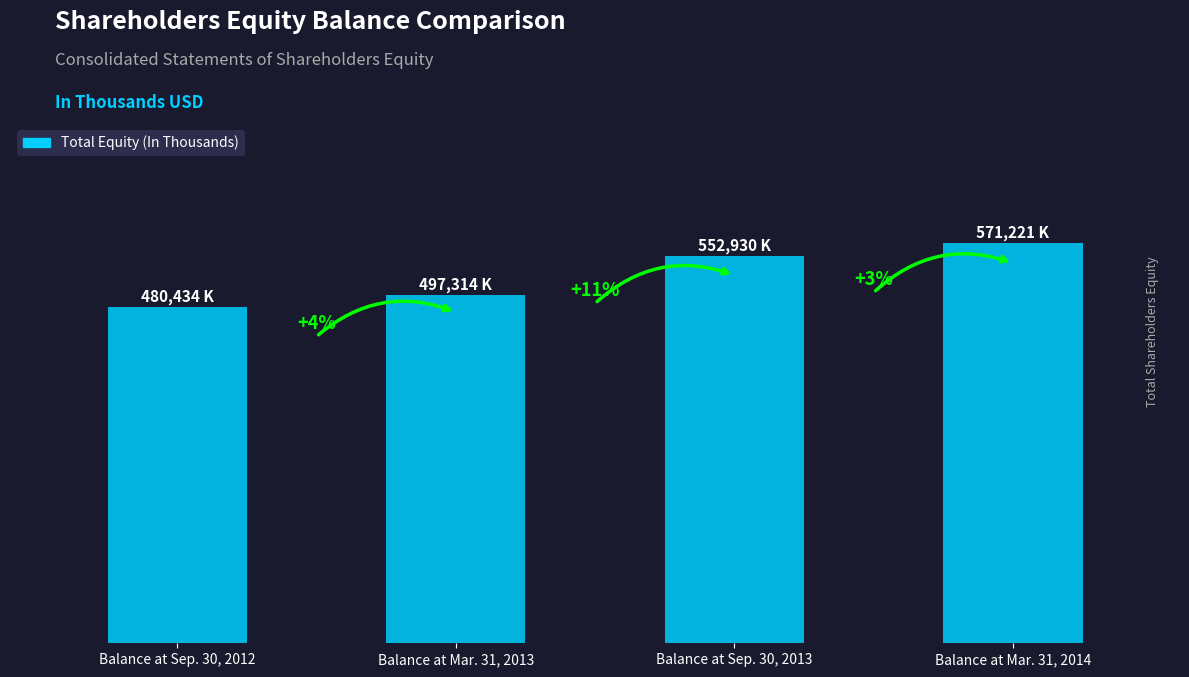

Reading left to right, transcribe all the data shown in this chart.

480434	497314	552930	571221